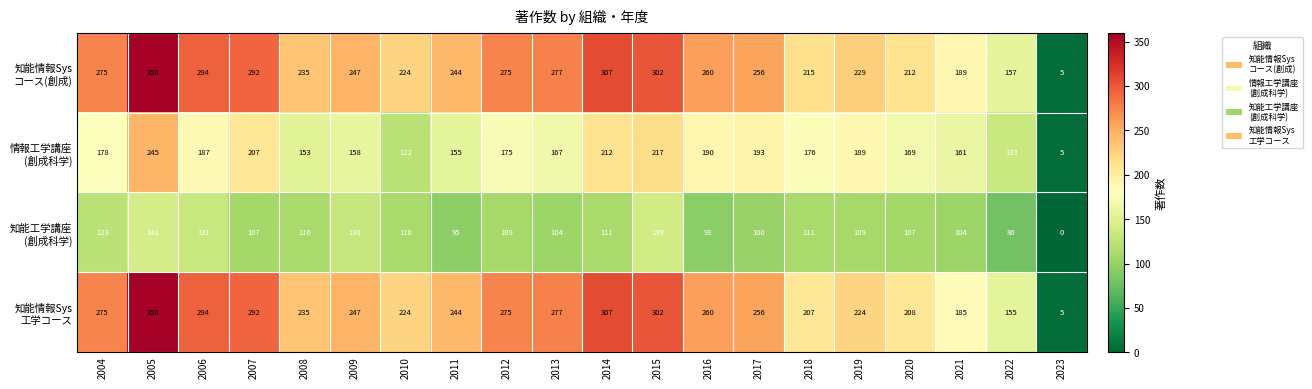

What is the spread (max minus min) of values at 2007?

185